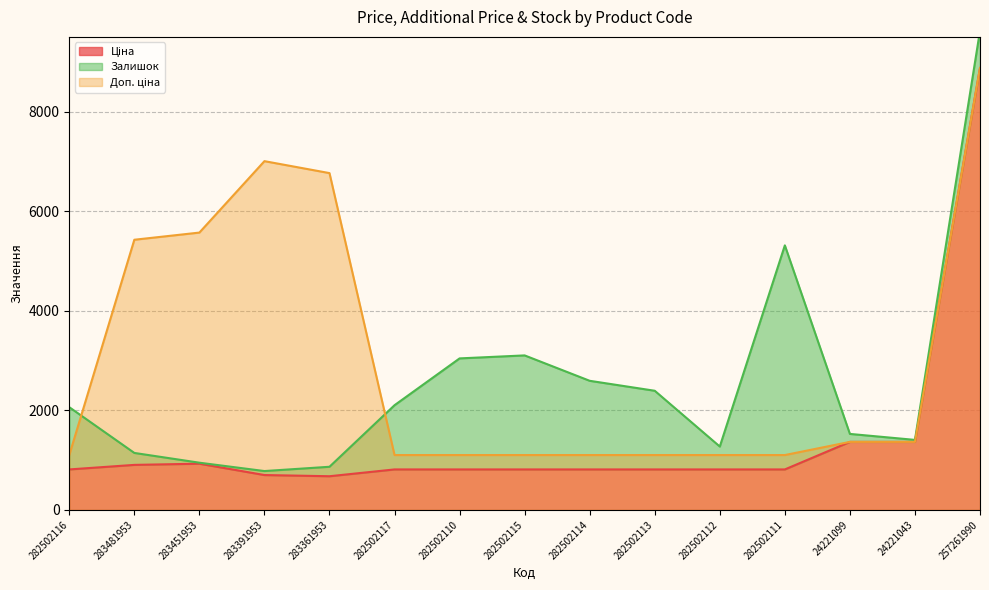

What is the sum of the Ціна values at 282502114 and 283451953?

1741.3